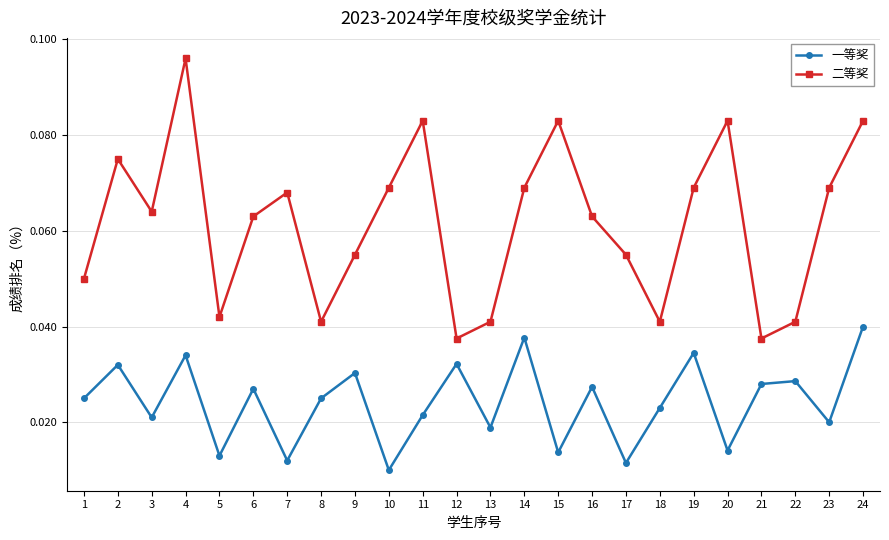

What is the sum of all 二等奖 values?

1.5